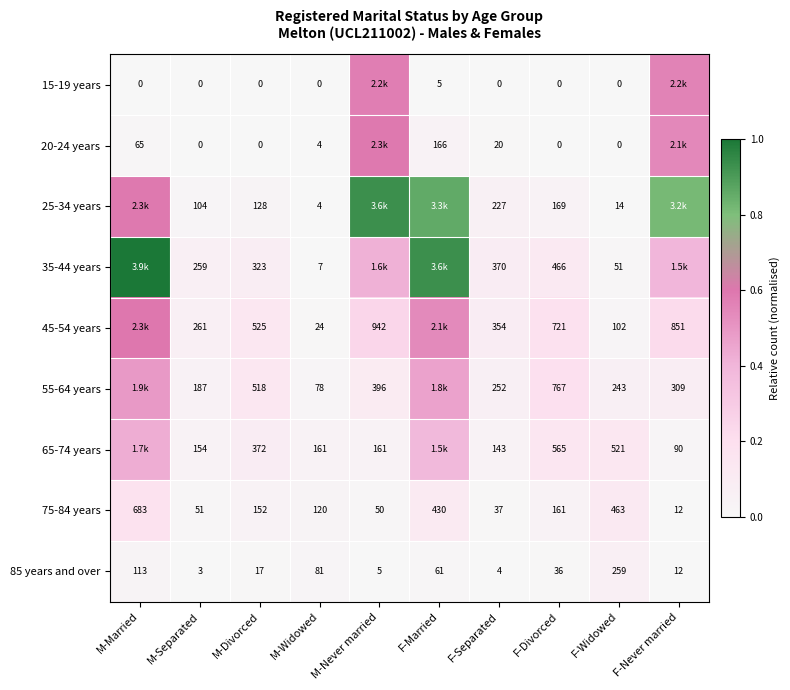

Which label corresponds to the largest value in the chart?

M-Married